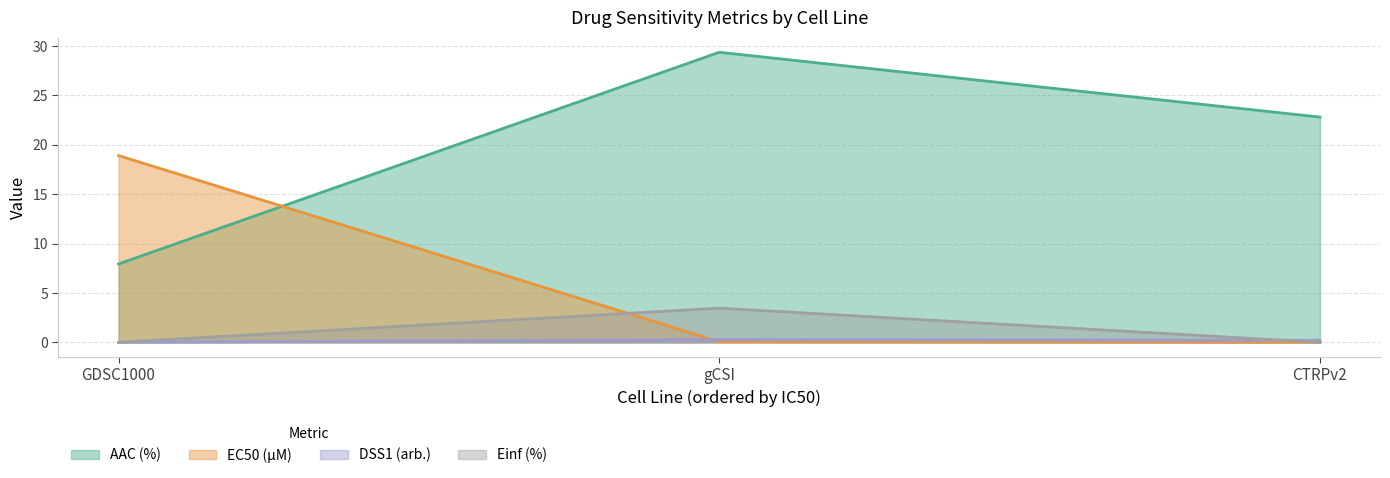

At which category is the sum across all series the highest?

gCSI